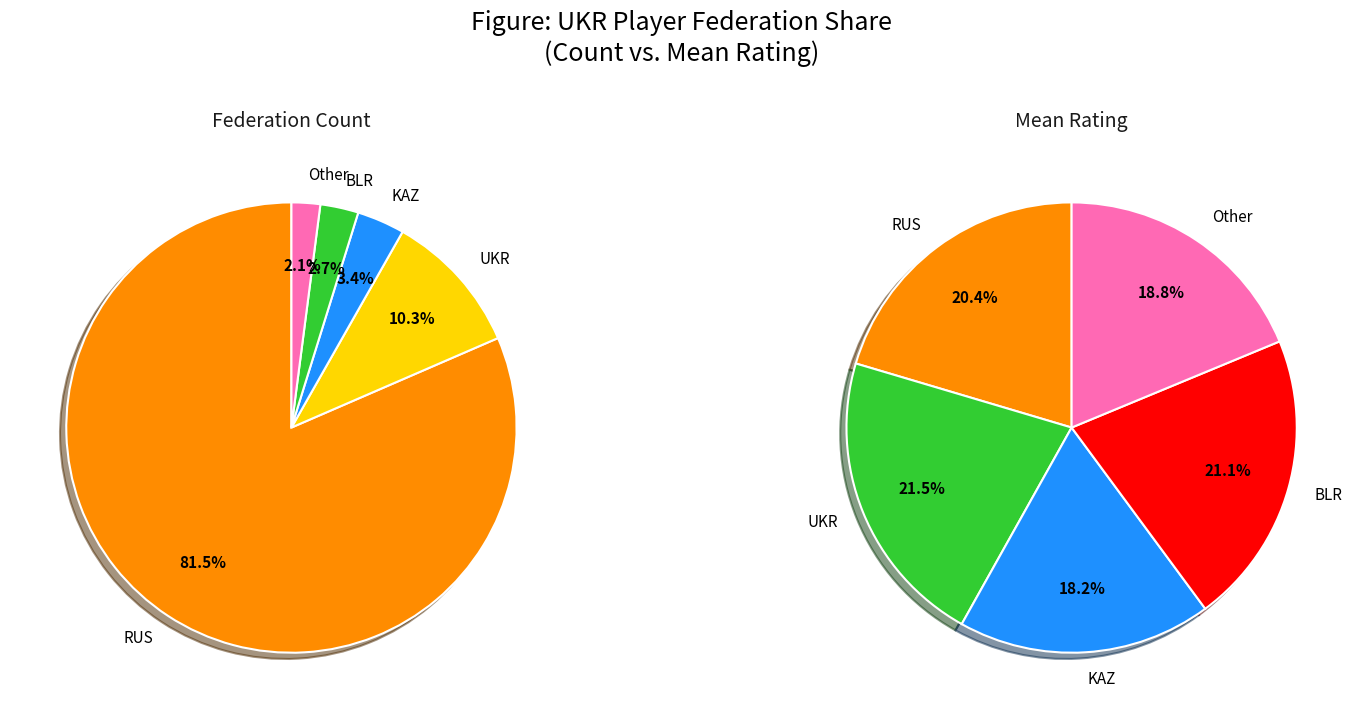

The KAZ slice represents 1% of the pie. True or false?

False